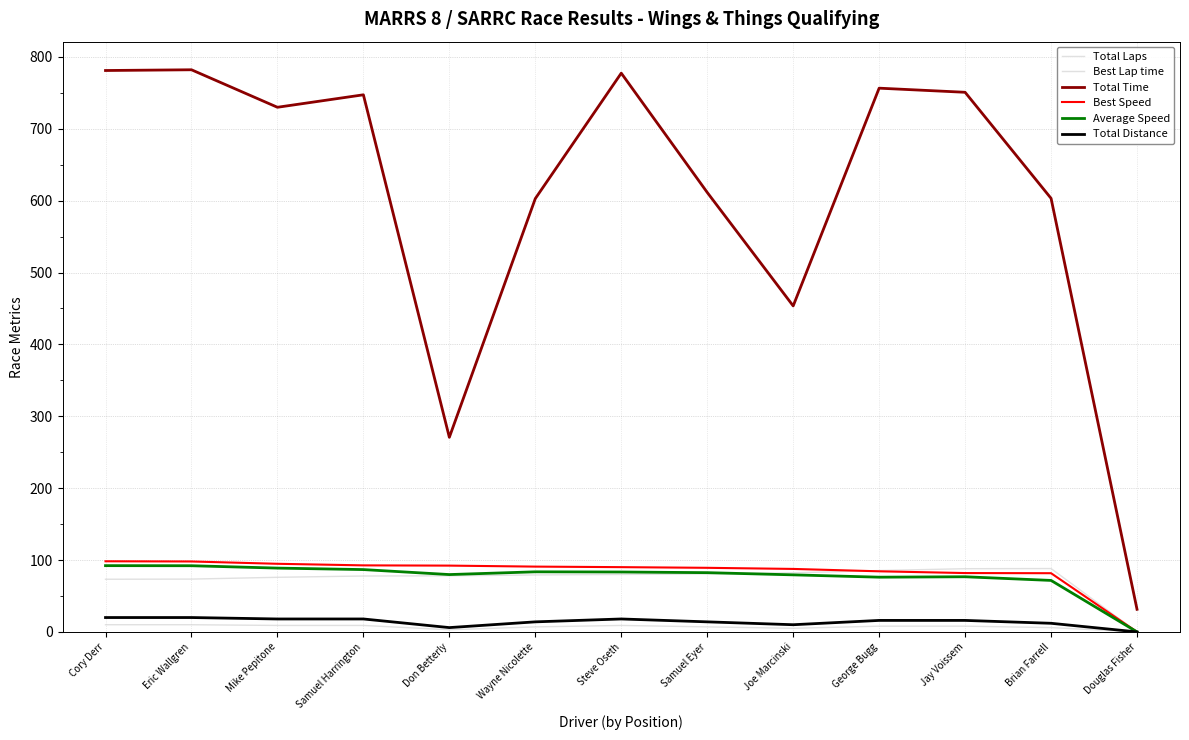

Which category has the lowest value in the Average Speed series?

Douglas Fisher